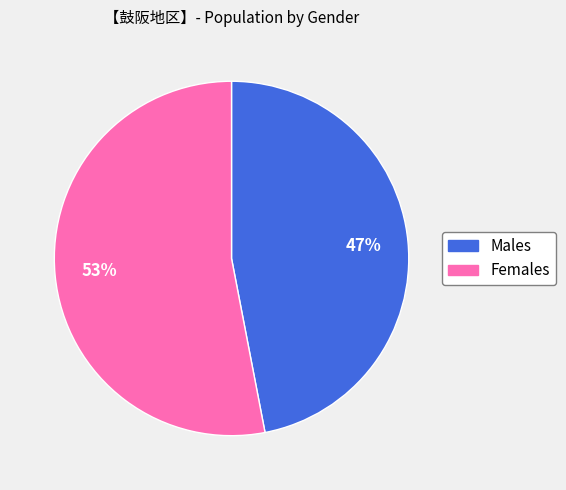

Is there any slice that represents more than half of the pie?

Yes